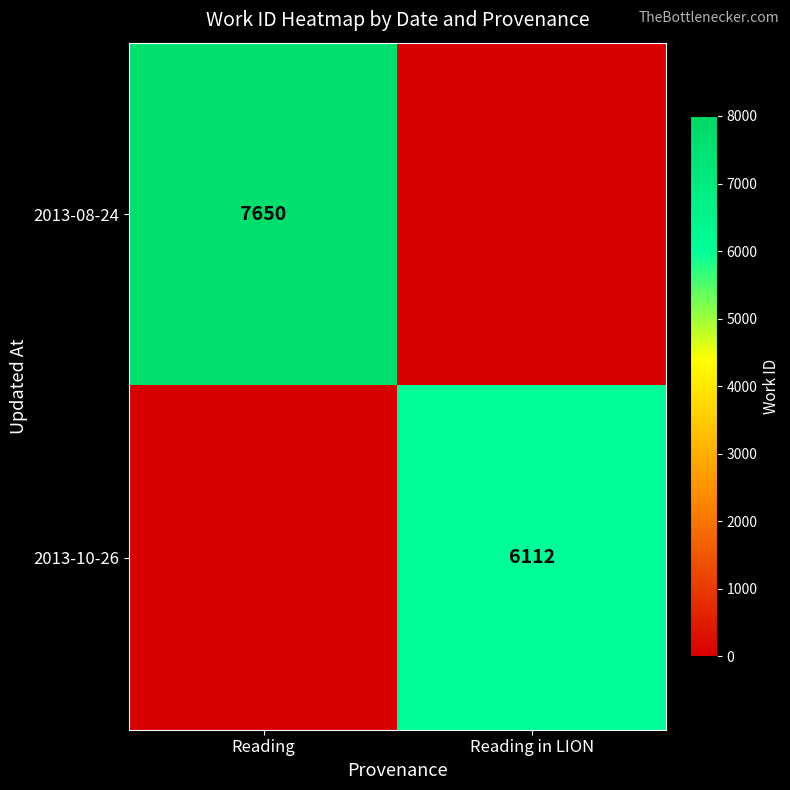

True or false: 2013-08-24 has a value of 7650 at Reading.

True